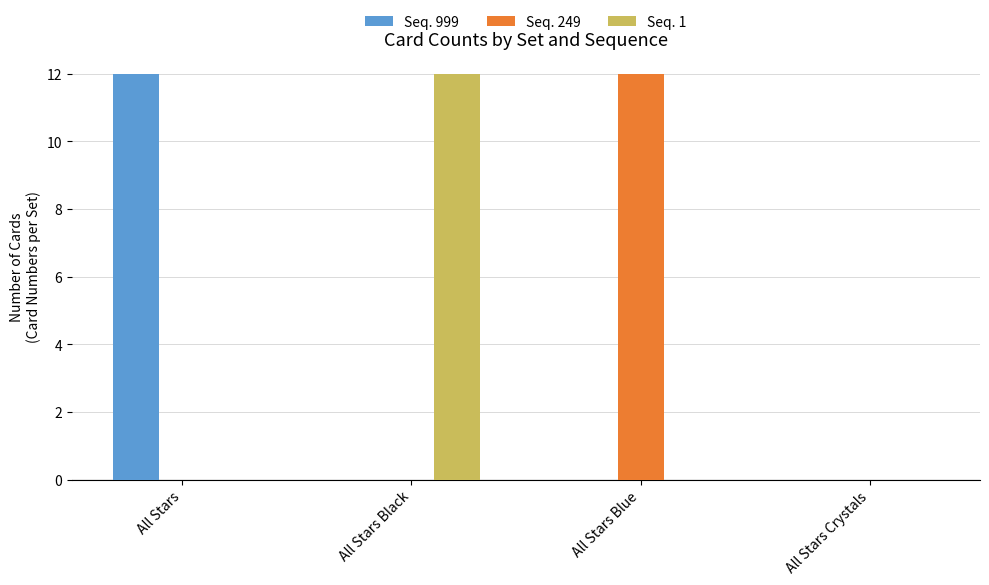

What is the maximum value for Seq. 249?

12